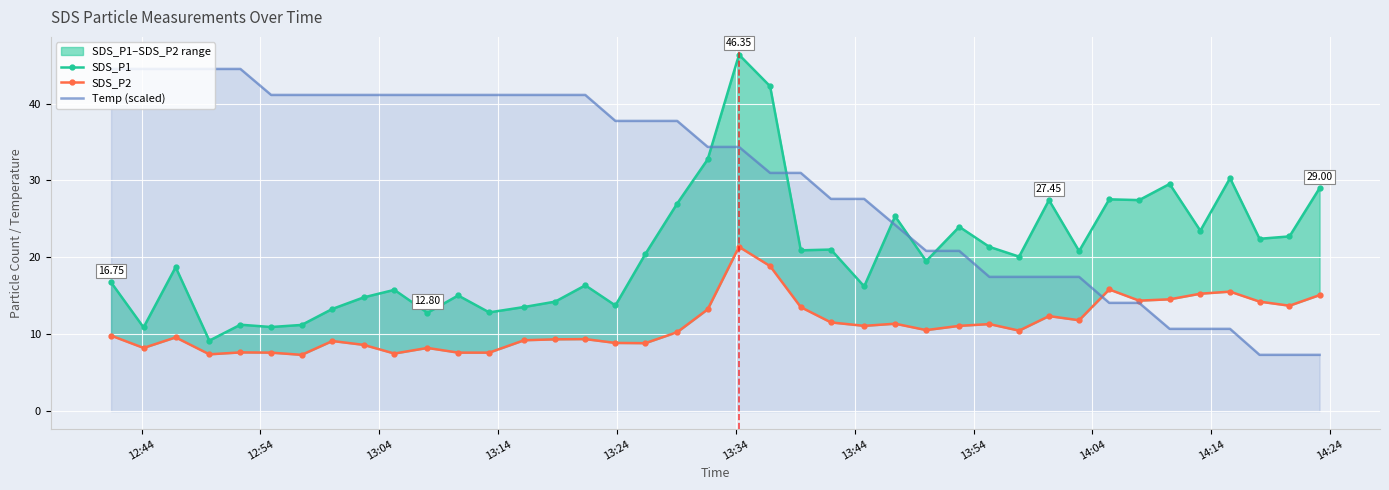

Reading right to left, what are all the values shown in this chart?

SDS_P1: 29.0	22.7	22.4	30.3	23.5	29.6	27.4	27.6	20.8	27.4	20.1	21.4	24.0	19.5	25.4	16.2	21.0	20.9	42.2	46.4	32.8	27.0	20.4	13.8	16.4	14.2	13.6	12.8	15.1	12.8	15.8	14.8	13.3	11.2	10.9	11.2	9.2	18.7	10.9	16.8
SDS_P2: 15.1	13.7	14.2	15.6	15.3	14.6	14.4	15.8	11.8	12.4	10.5	11.3	11.1	10.6	11.4	11.1	11.6	13.5	18.9	21.4	13.2	10.3	8.8	8.9	9.4	9.3	9.2	7.6	7.6	8.2	7.5	8.6	9.1	7.3	7.6	7.7	7.4	9.6	8.2	9.8
Temp (scaled): 7.3	7.3	7.3	10.7	10.7	10.7	14.1	14.1	17.5	17.5	17.5	17.5	20.8	20.8	24.2	27.6	27.6	31.0	31.0	34.4	34.4	37.7	37.7	37.7	41.1	41.1	41.1	41.1	41.1	41.1	41.1	41.1	41.1	41.1	41.1	44.5	44.5	44.5	44.5	44.5